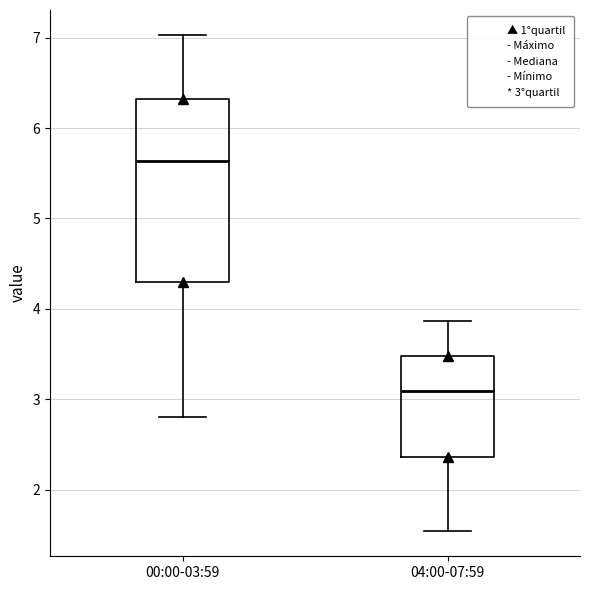

Where is the upper edge of the box for 04:00-07:59 on the y-axis? The values are not printed on the chart, so give them approximately, as read against the axis.

3.5